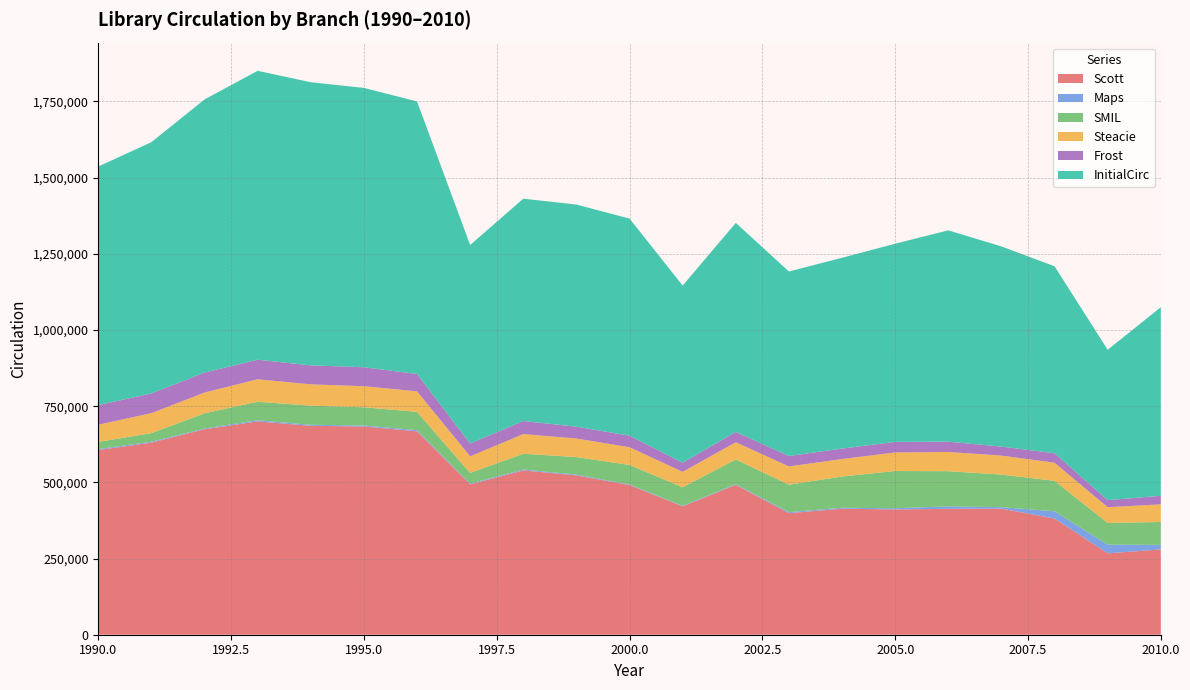

Reading right to left, extract all data points from this chart.

Scott: 2010=279817	2009=267113	2008=381295	2007=413834	2006=413139	2005=411084	2004=413529	2003=398796	2002=491763	2001=421409	2000=491220	1999=522960	1998=539130	1997=493378	1996=667318	1995=683308	1994=685557	1993=699831	1992=674321	1991=630367	1990=605936
Maps: 2010=14889	2009=28301	2008=23710	2007=4704	2006=8097	2005=3905	2004=3044	2003=3507	2002=2224	2001=1522	2000=1862	1999=2384	1998=3049	1997=2353	1996=4063	1995=3244	1994=3227	1993=4027	1992=2321	1991=2784	1990=3182
SMIL: 2010=75219	2009=71405	2008=100043	2007=106941	2006=115352	2005=122221	2004=102556	2003=89977	2002=81132	2001=60961	2000=64001	1999=57623	1998=51639	1997=35187	1996=59990	1995=59750	1994=62820	1993=60639	1992=49943	1991=28371	1990=23618
Steacie: 2010=57828	2009=51582	2008=59248	2007=62307	2006=63124	2005=60889	2004=57325	2003=59921	2002=56363	2001=50504	2000=58176	1999=60832	1998=64539	1997=54272	1996=67184	1995=69176	1994=69974	1993=73645	1992=68055	1991=65466	1990=56272
Frost: 2010=28108	2009=23233	2008=31216	2007=29492	2006=33745	2005=34689	2004=34384	2003=34222	2002=34052	2001=29939	2000=37857	1999=38873	1998=42905	1997=42160	1996=57033	1995=62185	1994=62211	1993=64196	1992=65448	1991=64697	1990=64445
InitialCirc: 2010=618719	2009=493392	2008=613529	2007=656784	2006=693419	2005=650263	2004=626059	2003=605430	2002=685831	2001=581309	2000=712319	1999=728807	1998=729542	1997=651457	1996=894260	1995=916645	1994=929064	1993=948006	1992=896282	1991=824551	1990=782866